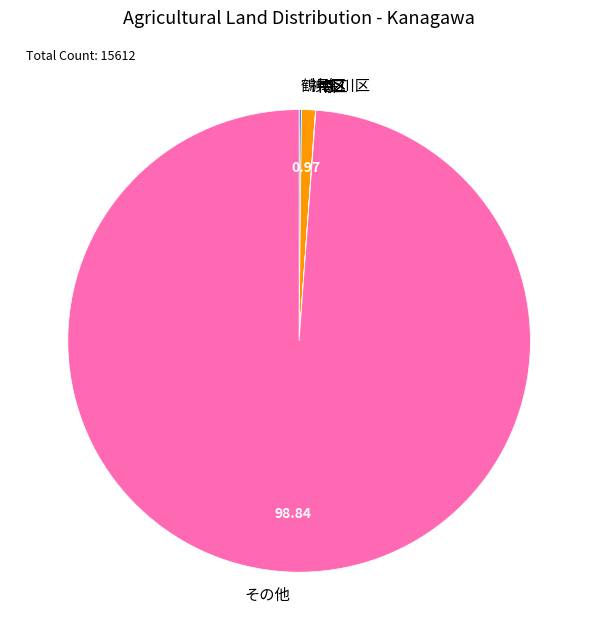

What is the largest slice in the pie chart?

その他